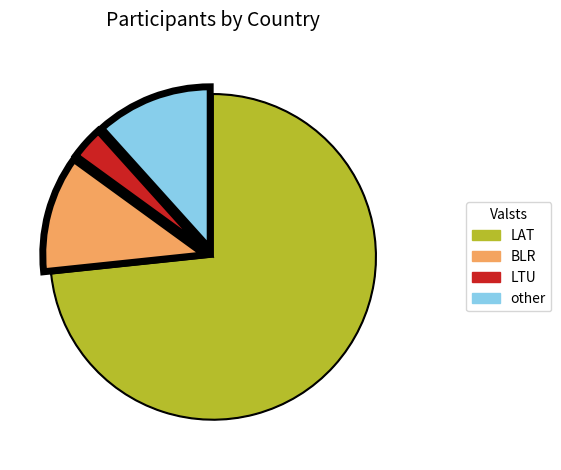

Rank the categories by value from lowest to highest.

LTU, BLR, other, LAT